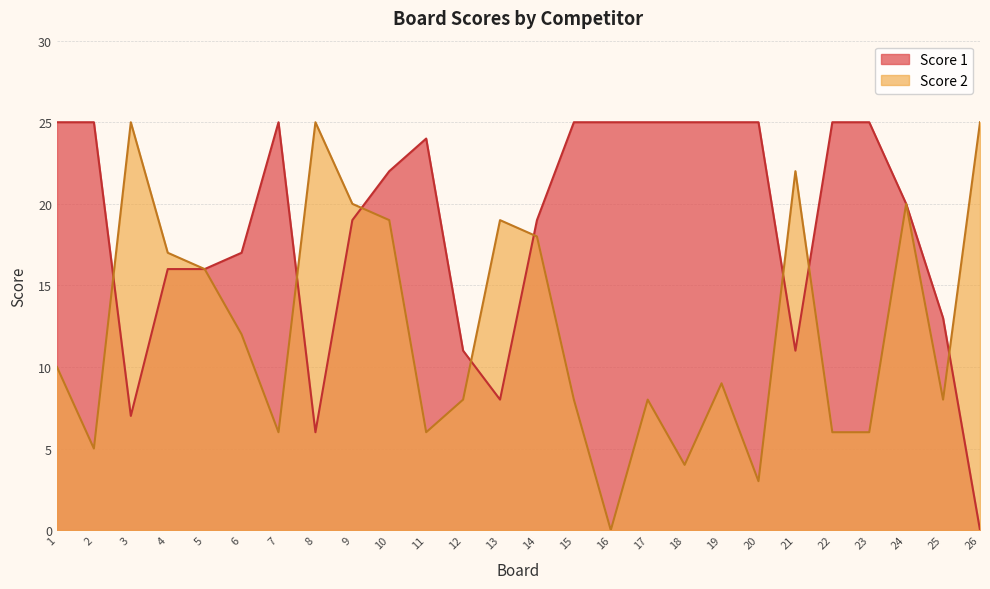

At which label does Score 2 first exceed 10?

3